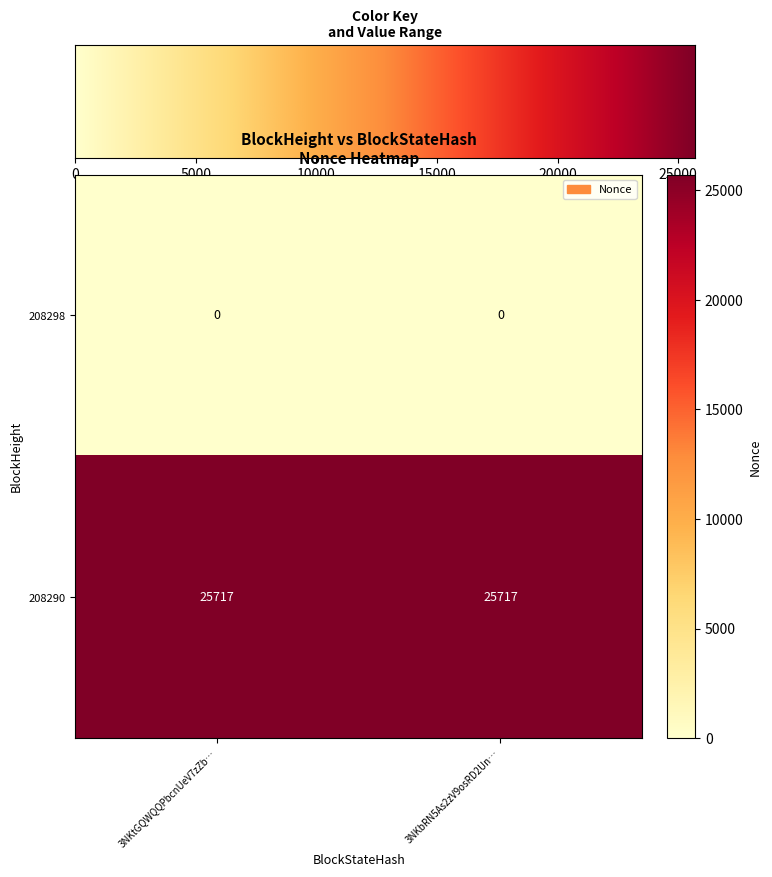

What is the difference between the highest and lowest values at 3NKbRN5As2zV9osRD2Un…?

25717